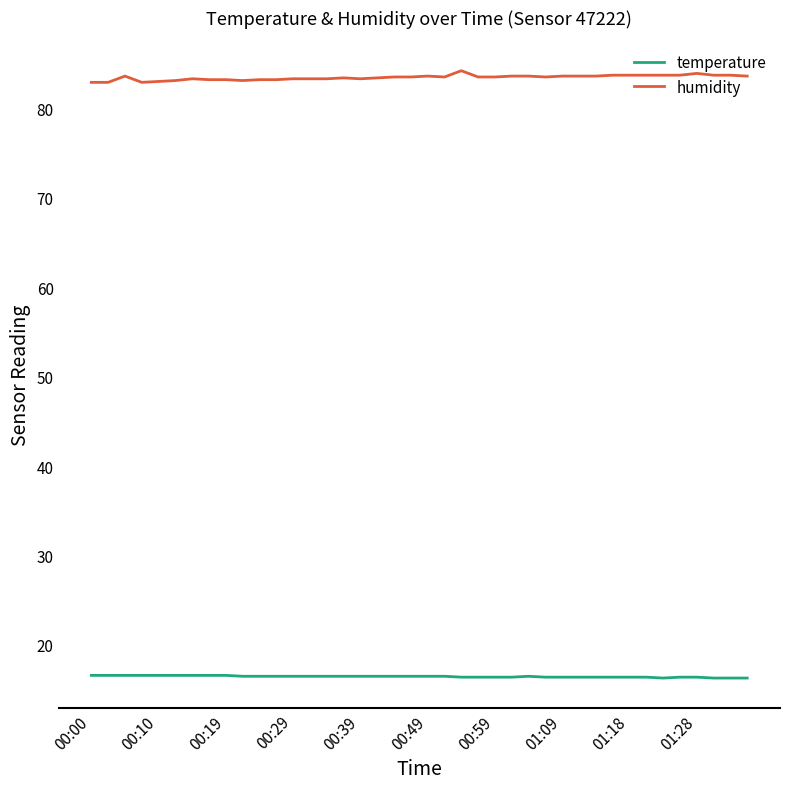

List the series in order of their overall mean, highest first.

humidity, temperature